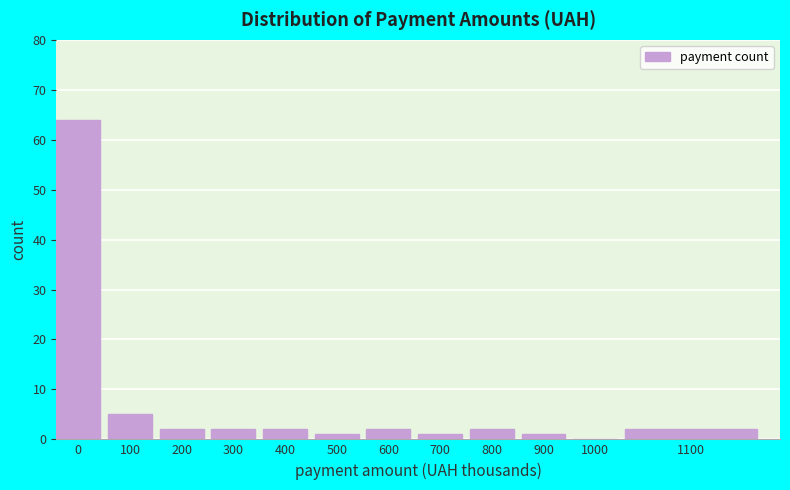

Reading left to right, what are all the values shown in this chart?

0=64	100=5	200=2	300=2	400=2	500=1	600=2	700=1	800=2	900=1	1000=0	1100=2